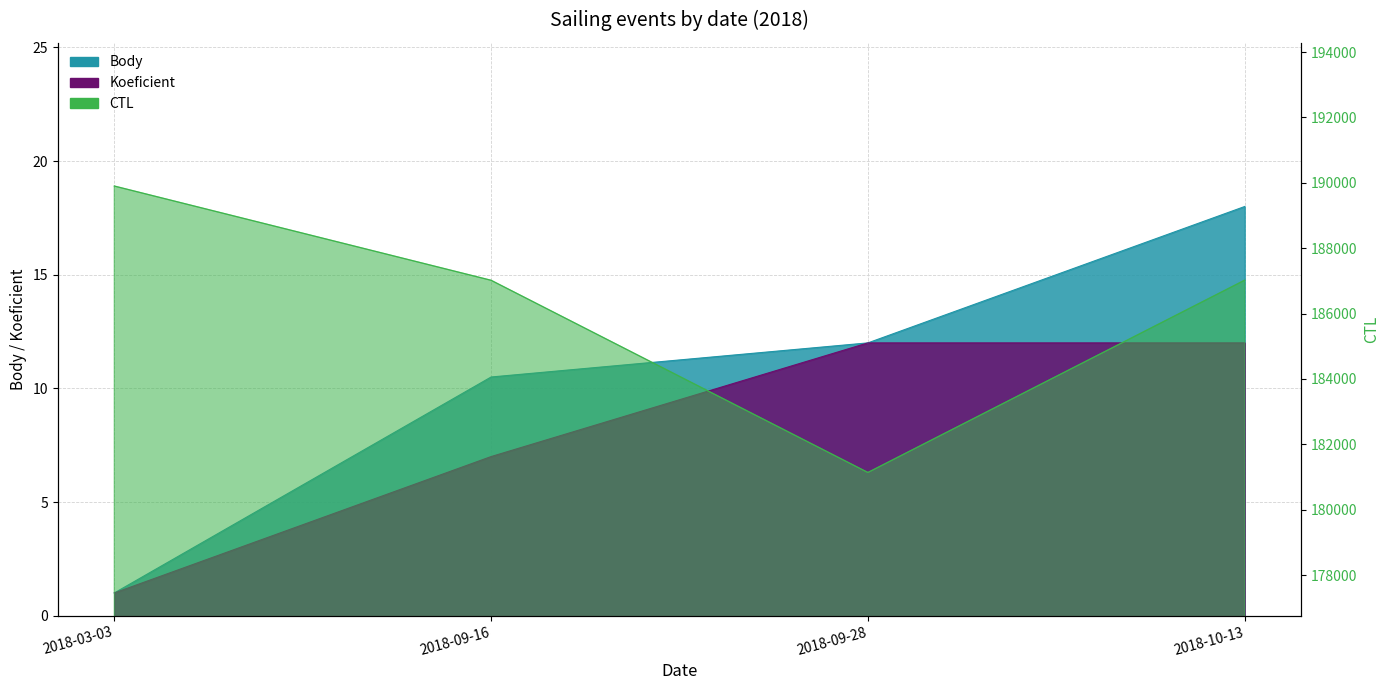

Rank the series at 2018-03-03 from lowest to highest value.

Body, Koeficient, CTL